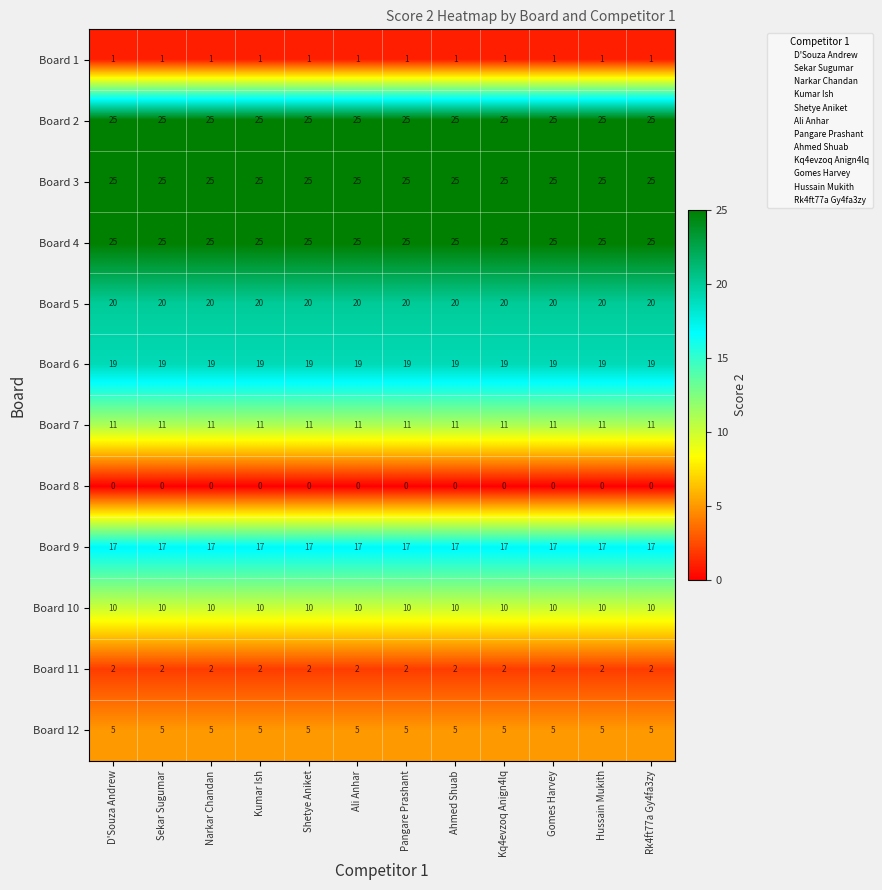

True or false: Board 10 has a value of 10 at Ahmed Shuab.

True